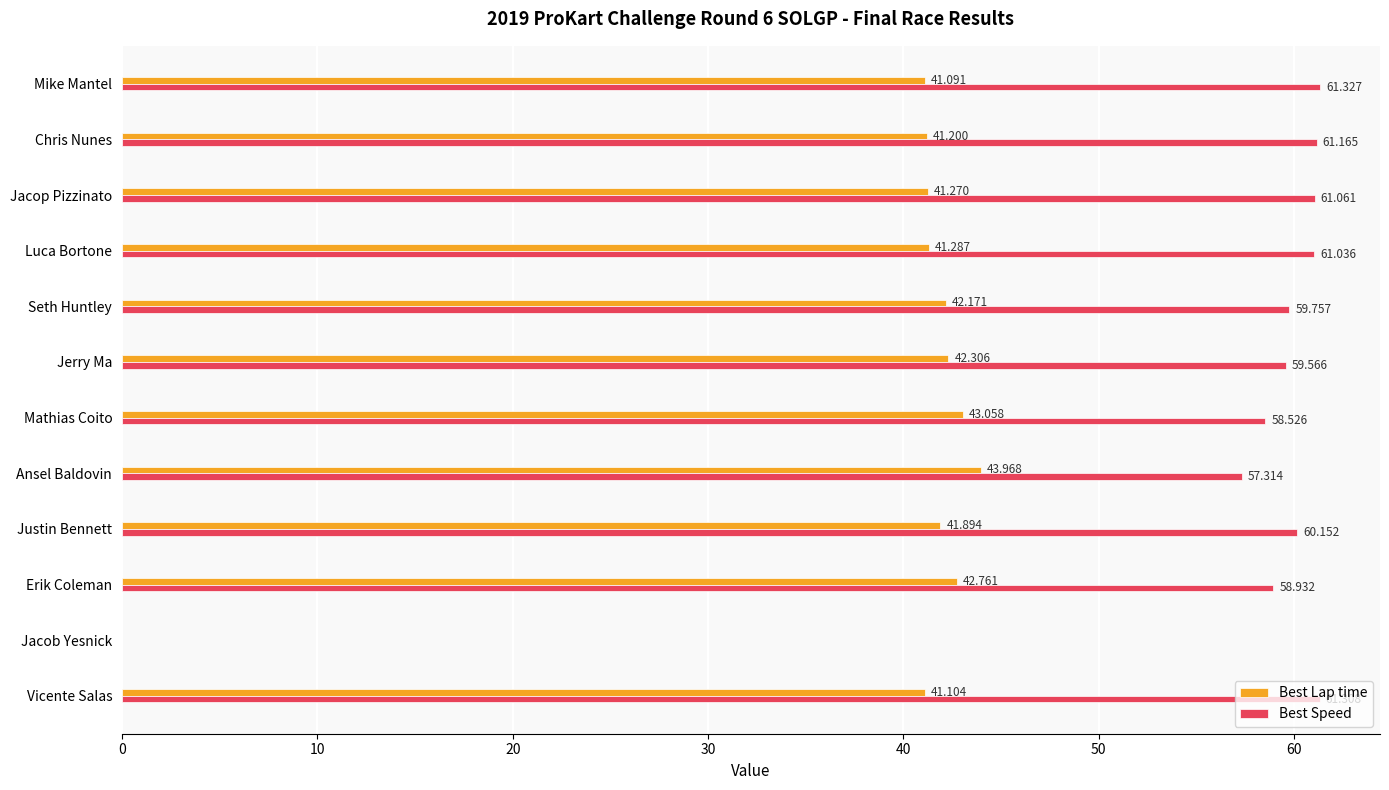

At which label is Best Lap time closest to 21?

Mike Mantel